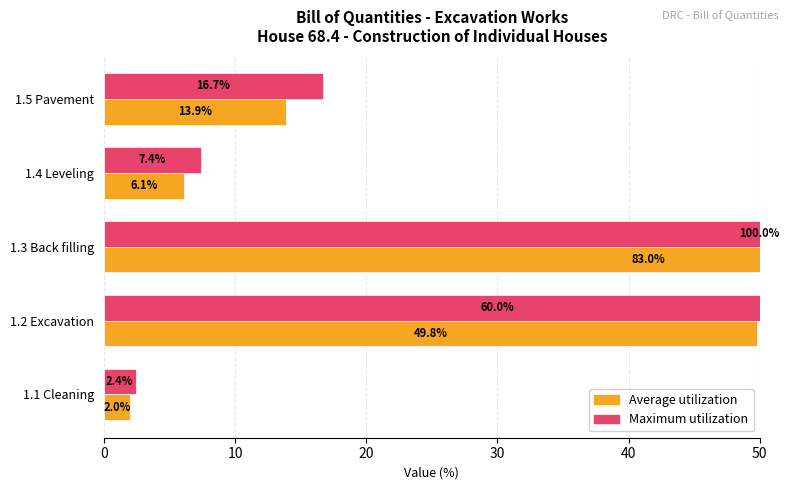

Rank the series by their maximum value, from lowest to highest.

Average utilization, Maximum utilization